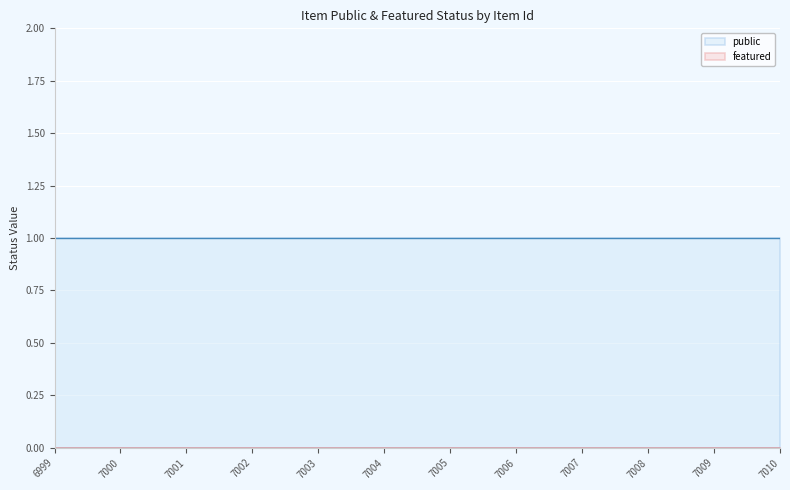

True or false: featured and public cross at least once.

False